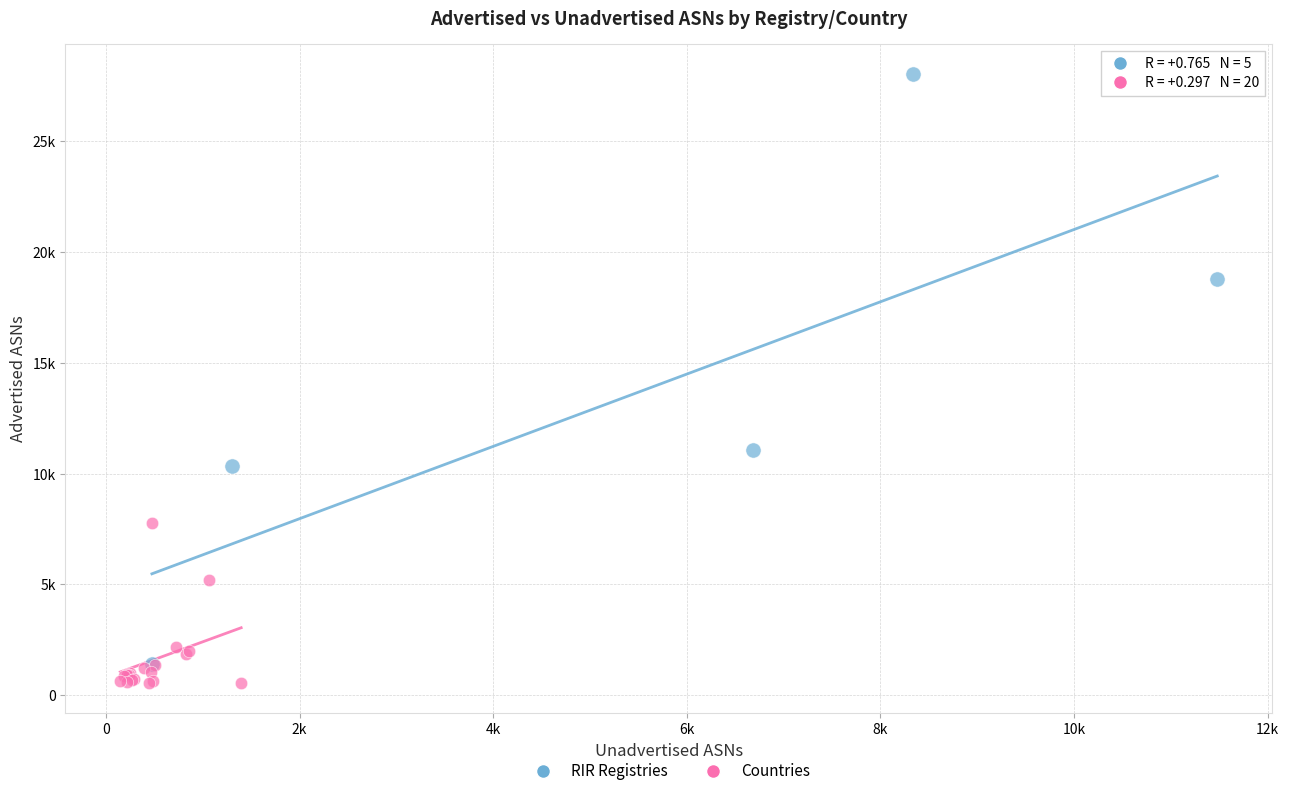

Which series reaches the minimum Y coordinate?

Countries